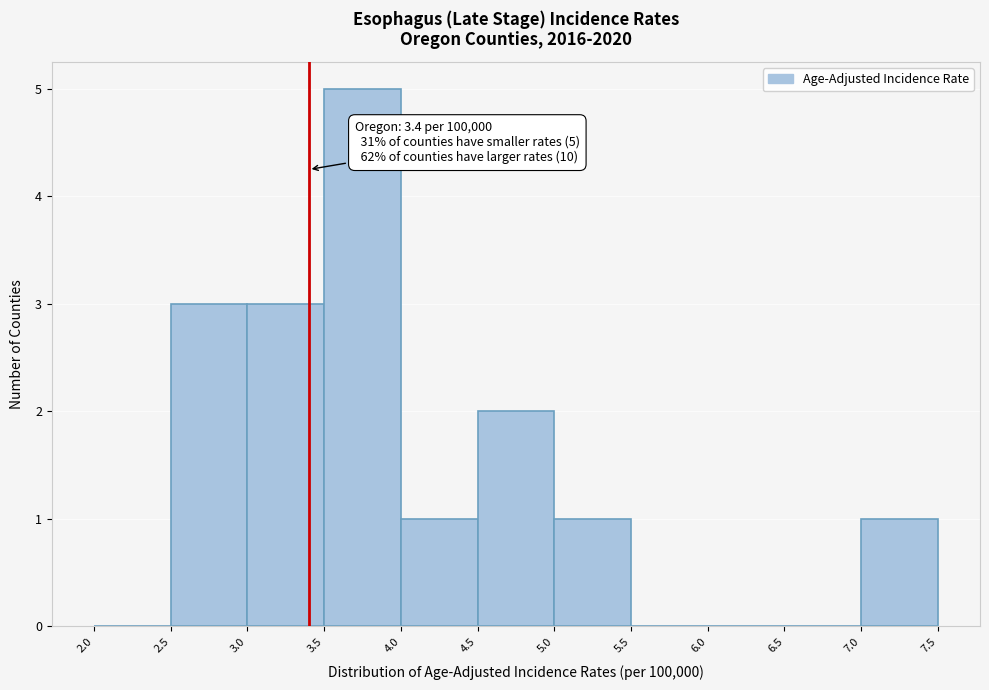

Over which range of the x-axis is the bar tallest?

3.5 to 4.0